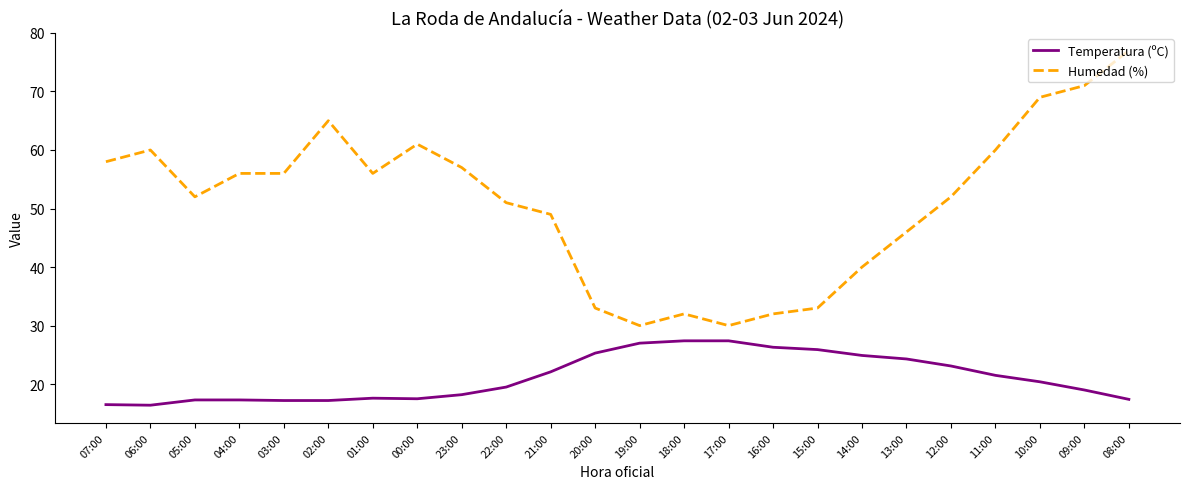

What are all the series names shown in the legend?

Temperatura (ºC), Humedad (%)